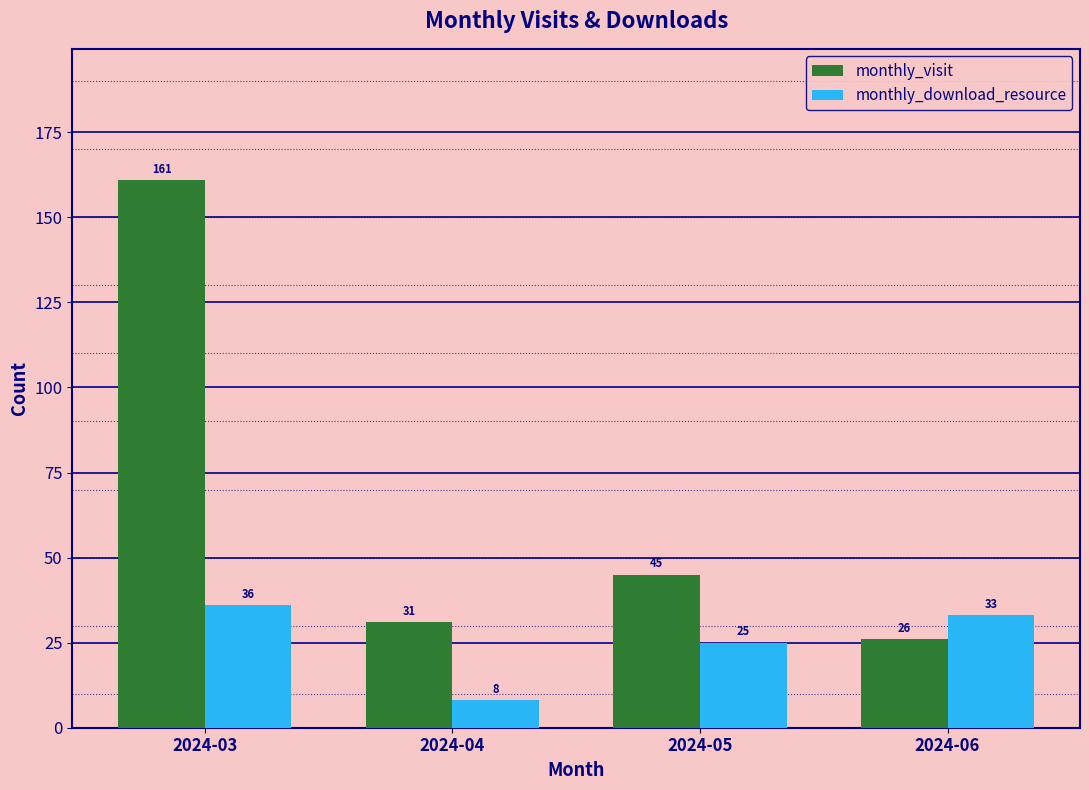

Where is monthly_visit nearest to the value 93?

2024-05